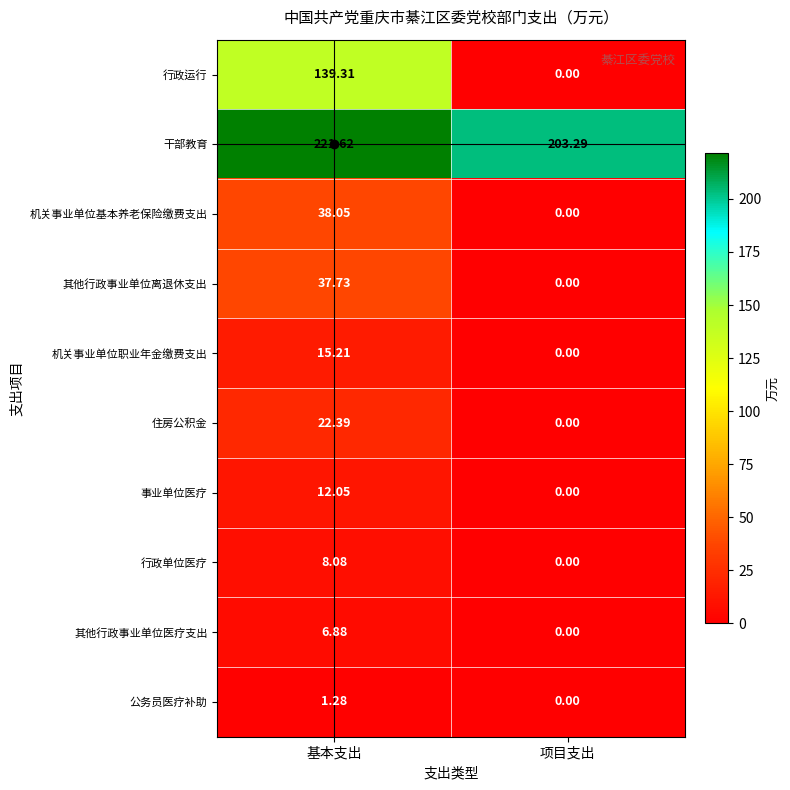

At how many categories does at least one series exceed 2?

2